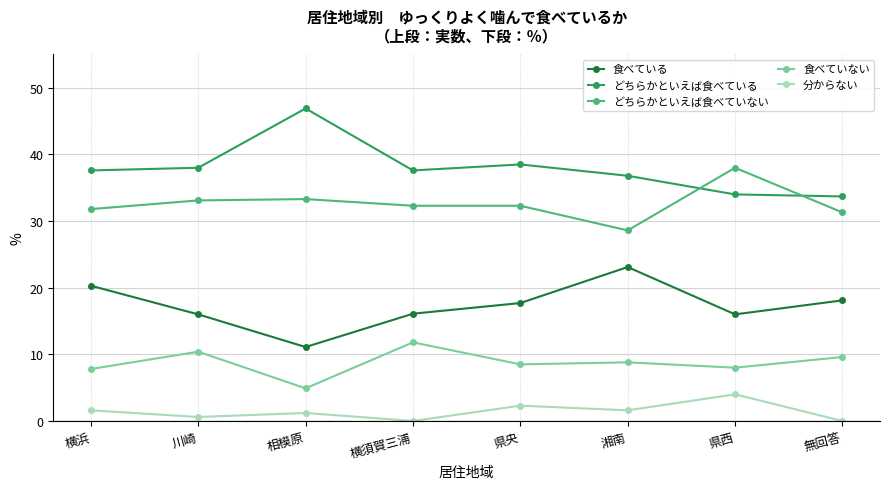

True or false: 食べていない has more than 1 interior local peaks.

True